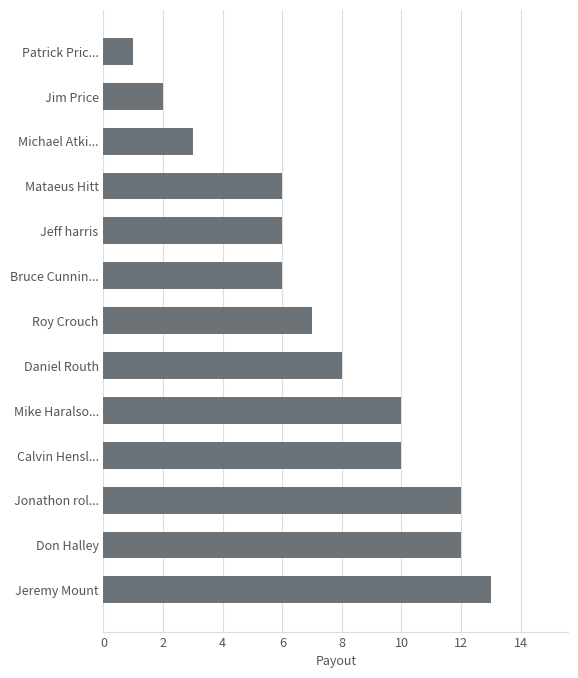

How many data points does each series have?

13